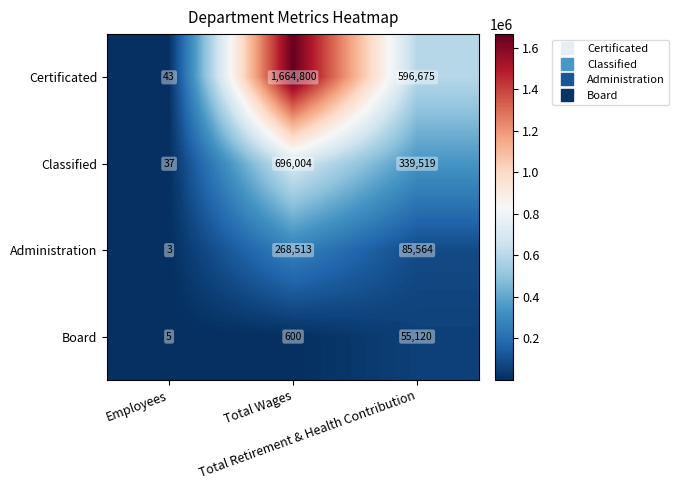

List the series in order of their peak value, lowest first.

Board, Administration, Classified, Certificated